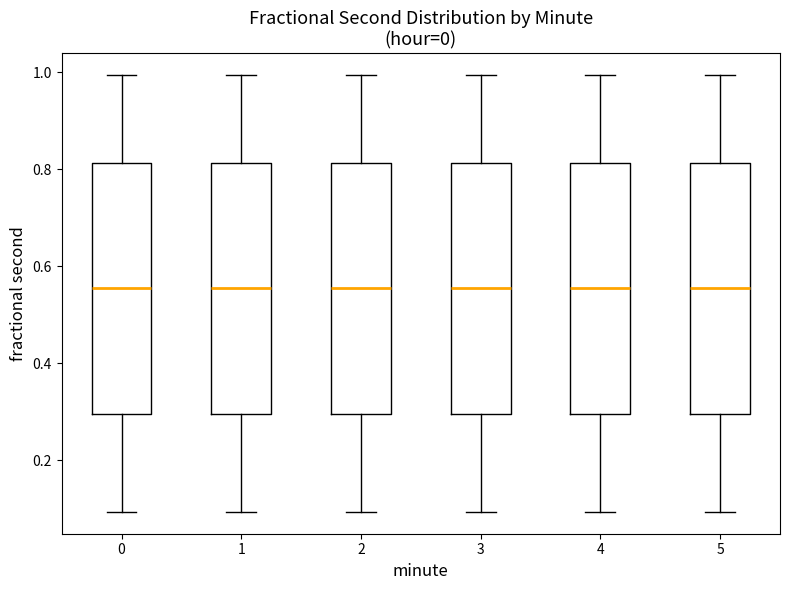

Reading left to right, transcribe this box plot: for each box, give where its median line is, the range the box spans, and where its two whiskers end, as read against the y-axis. The values are not printed on the chart, so give them approximately, as read against the axis.

0: median 0.56, box 0.30 to 0.82, whiskers 0.10 to 1.00
1: median 0.56, box 0.30 to 0.82, whiskers 0.10 to 1.00
2: median 0.56, box 0.30 to 0.82, whiskers 0.10 to 1.00
3: median 0.56, box 0.30 to 0.82, whiskers 0.10 to 1.00
4: median 0.56, box 0.30 to 0.82, whiskers 0.10 to 1.00
5: median 0.56, box 0.30 to 0.82, whiskers 0.10 to 1.00